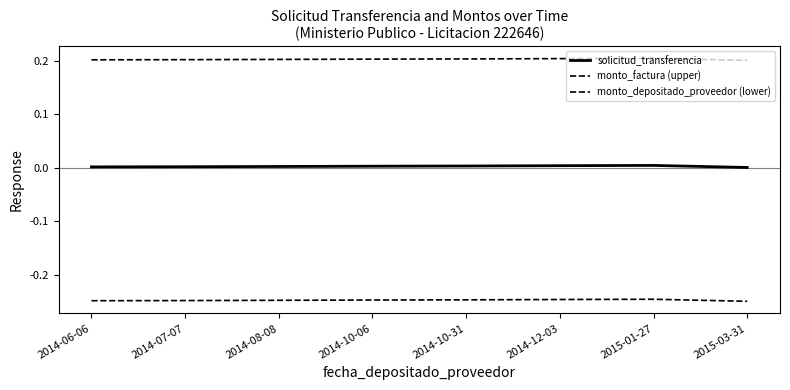

True or false: monto_factura (upper) has a value of 0.3 at 2014-12-03.

False